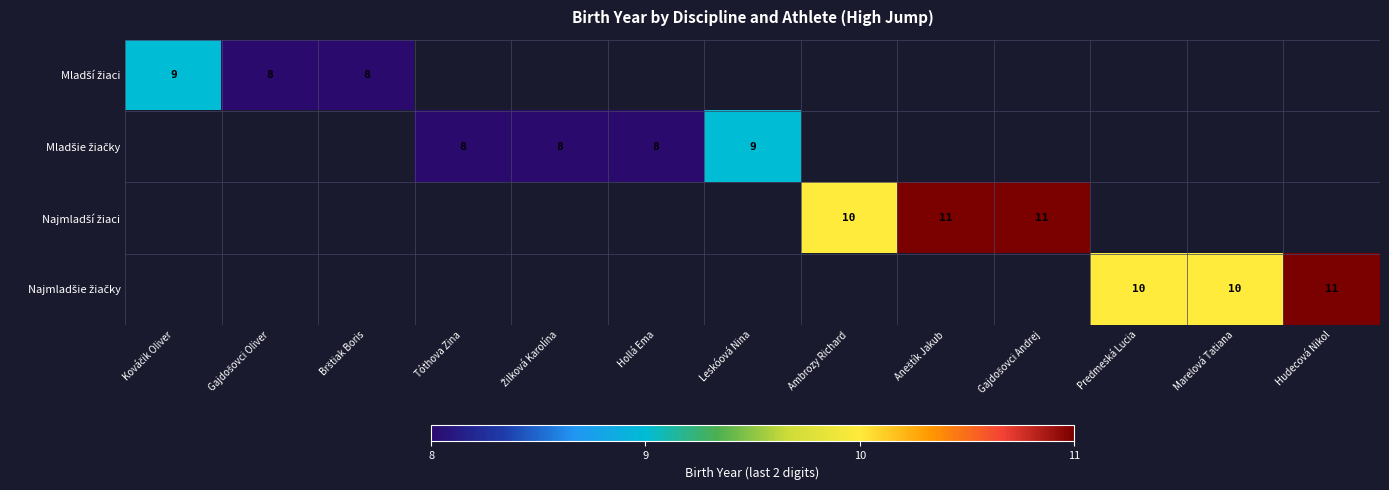

How many data points does each series have?

13